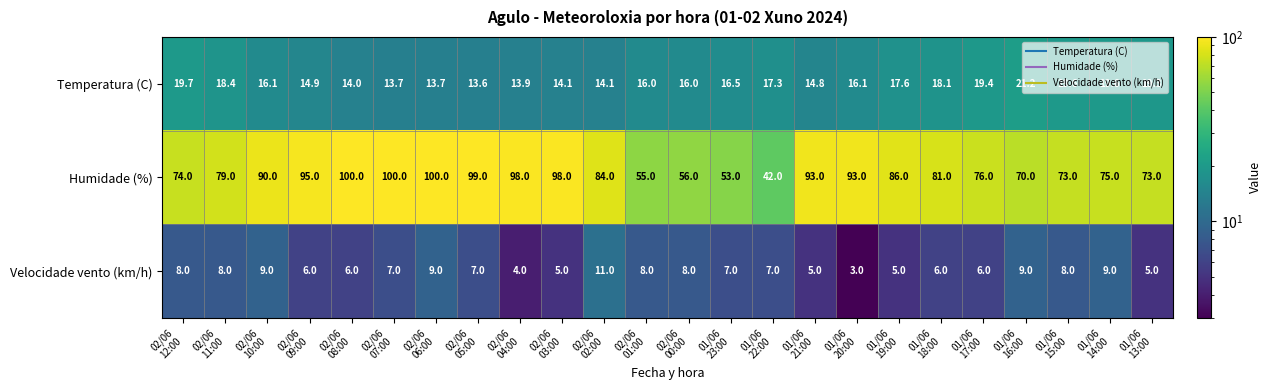

What is the average value of the Velocidade vento (km/h) series?

6.9